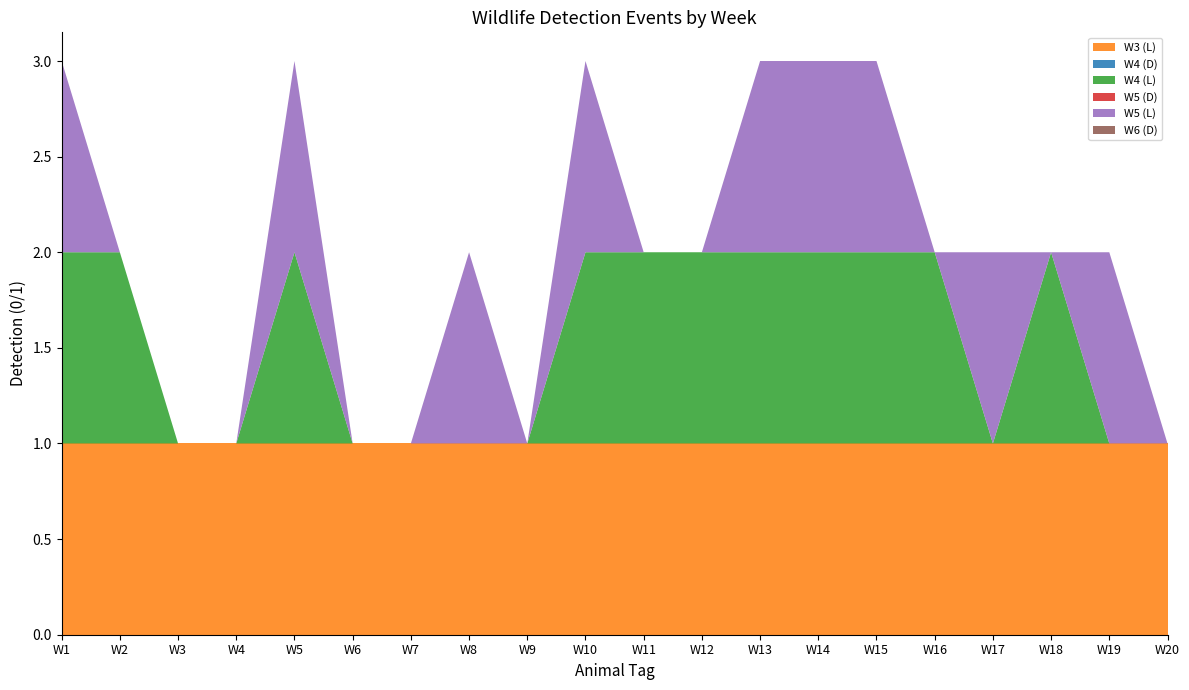

Reading left to right, what are all the values shown in this chart?

W3 (L): 1	1	1	1	1	1	1	1	1	1	1	1	1	1	1	1	1	1	1	1
W4 (D): 0	0	0	0	0	0	0	0	0	0	0	0	0	0	0	0	0	0	0	0
W4 (L): 1	1	0	0	1	0	0	0	0	1	1	1	1	1	1	1	0	1	0	0
W5 (D): 0	0	0	0	0	0	0	0	0	0	0	0	0	0	0	0	0	0	0	0
W5 (L): 1	0	0	0	1	0	0	1	0	1	0	0	1	1	1	0	1	0	1	0
W6 (D): 0	0	0	0	0	0	0	0	0	0	0	0	0	0	0	0	0	0	0	0